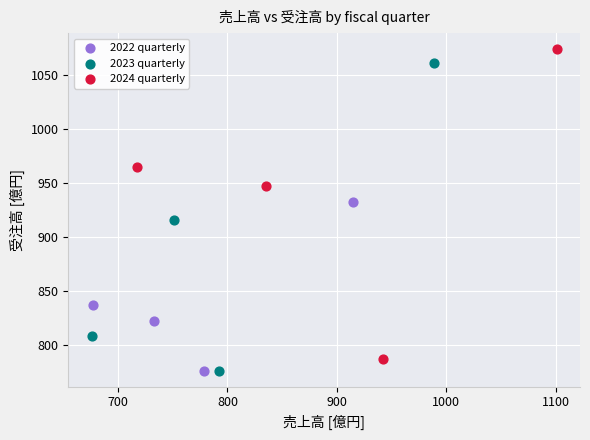

Which series contains the highest Y value?

2024 quarterly